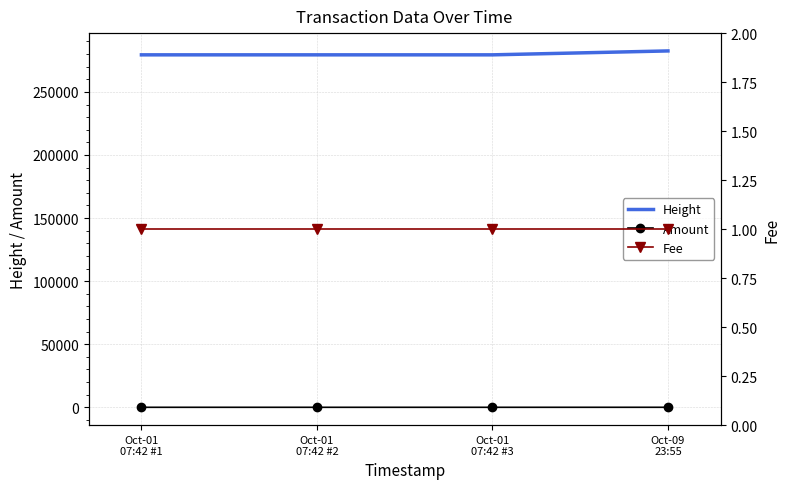

At which category is the sum across all series the highest?

Oct-09
23:55